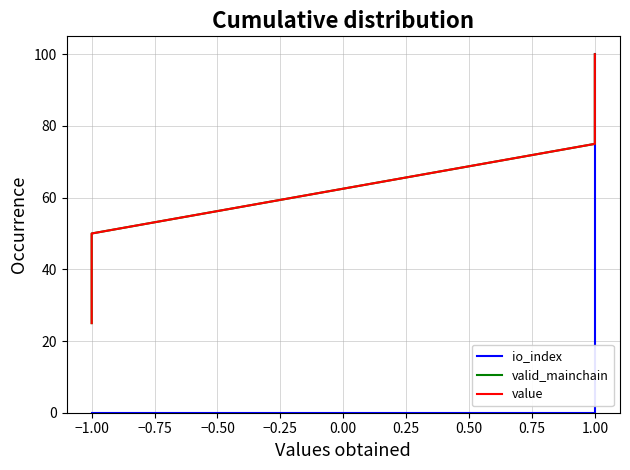

Which series has the largest total across all categories?

valid_mainchain